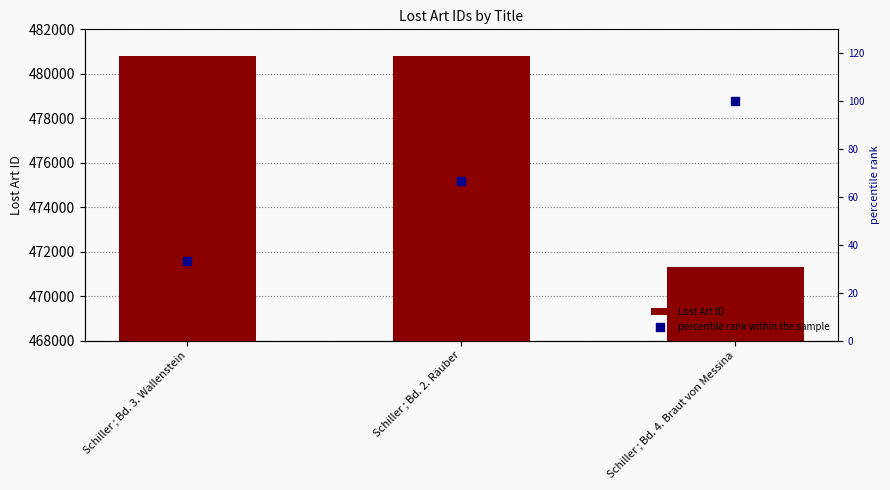

What are all the series names shown in the legend?

Lost Art ID, percentile rank within the sample